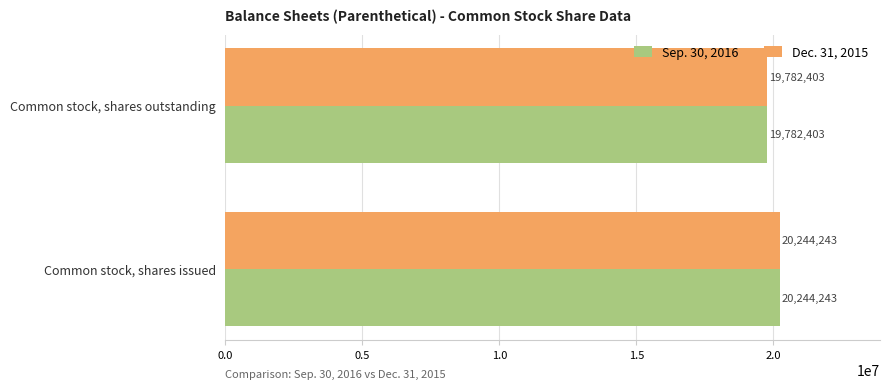

How many data points in Dec. 31, 2015 are less than 20244243?

1